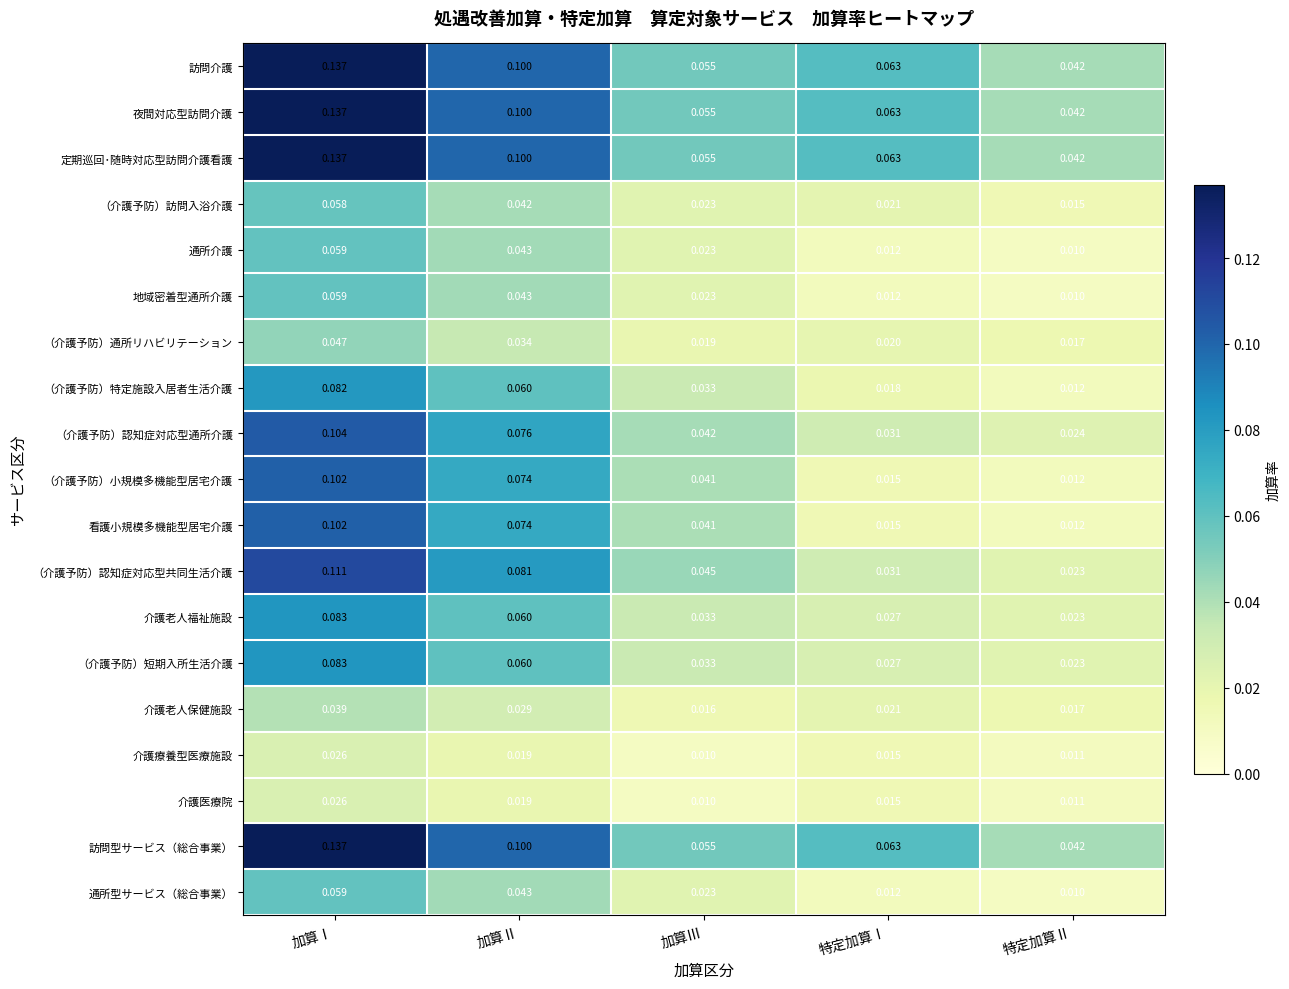

Rank the categories by 訪問介護 value from highest to lowest.

加算Ⅰ, 加算Ⅱ, 特定加算Ⅰ, 加算Ⅲ, 特定加算Ⅱ